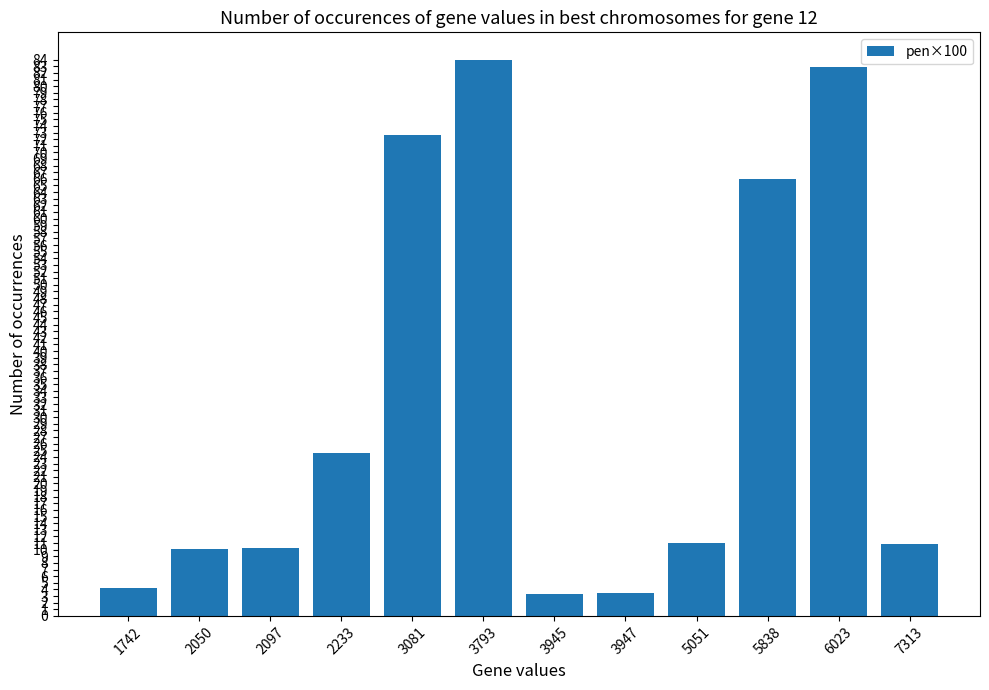

What is the value of the 6th bar from the left?

83.9